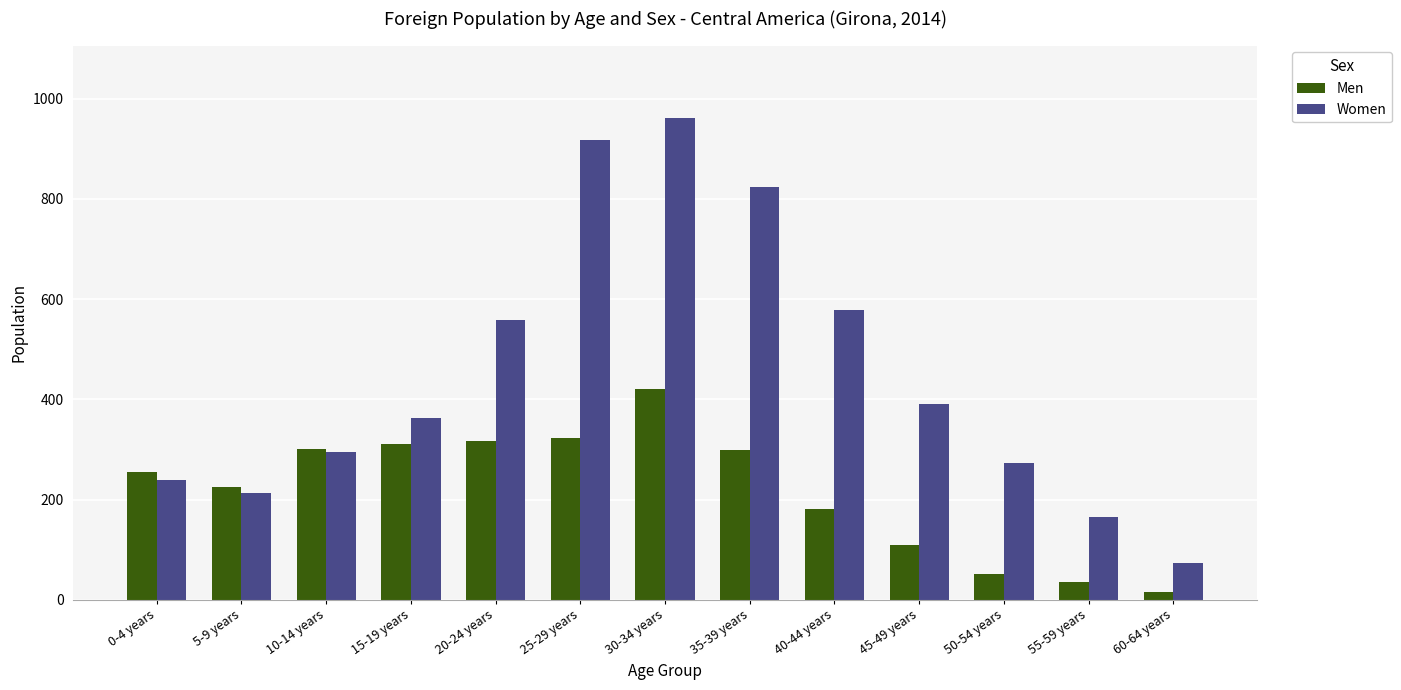

True or false: Men has a value of 255 at 0-4 years.

True